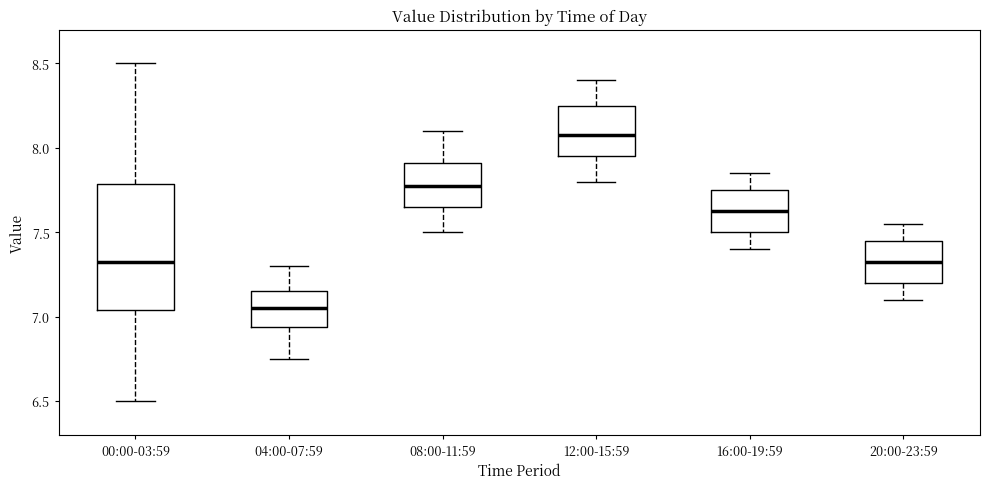

Reading left to right, transcribe this box plot: for each box, give where its median line is, the range the box spans, and where its two whiskers end, as read against the y-axis. The values are not printed on the chart, so give them approximately, as read against the axis.

00:00-03:59: median 7.35, box 7.05 to 7.80, whiskers 6.50 to 8.50
04:00-07:59: median 7.05, box 6.95 to 7.15, whiskers 6.75 to 7.30
08:00-11:59: median 7.80, box 7.65 to 7.90, whiskers 7.50 to 8.10
12:00-15:59: median 8.10, box 7.95 to 8.25, whiskers 7.80 to 8.40
16:00-19:59: median 7.65, box 7.50 to 7.75, whiskers 7.40 to 7.85
20:00-23:59: median 7.35, box 7.20 to 7.45, whiskers 7.10 to 7.55